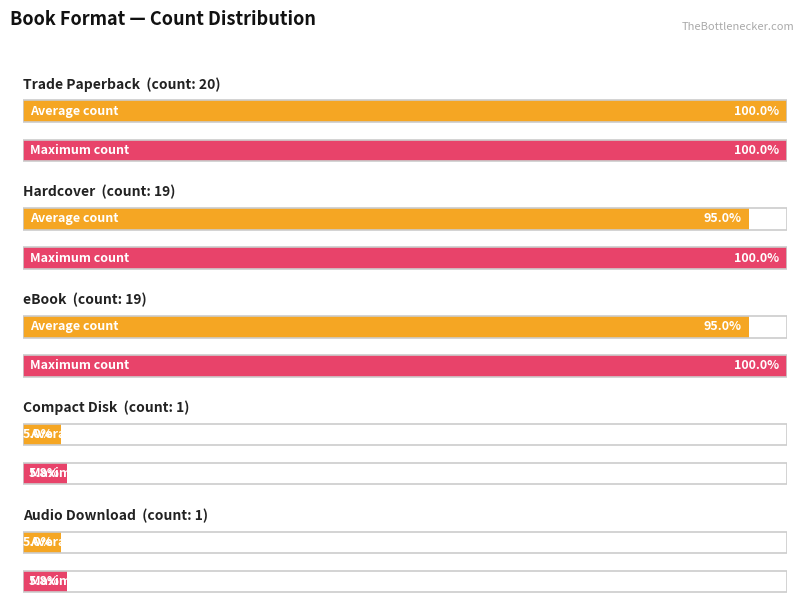

What is the sum of the values at Compact Disk and eBook?

20